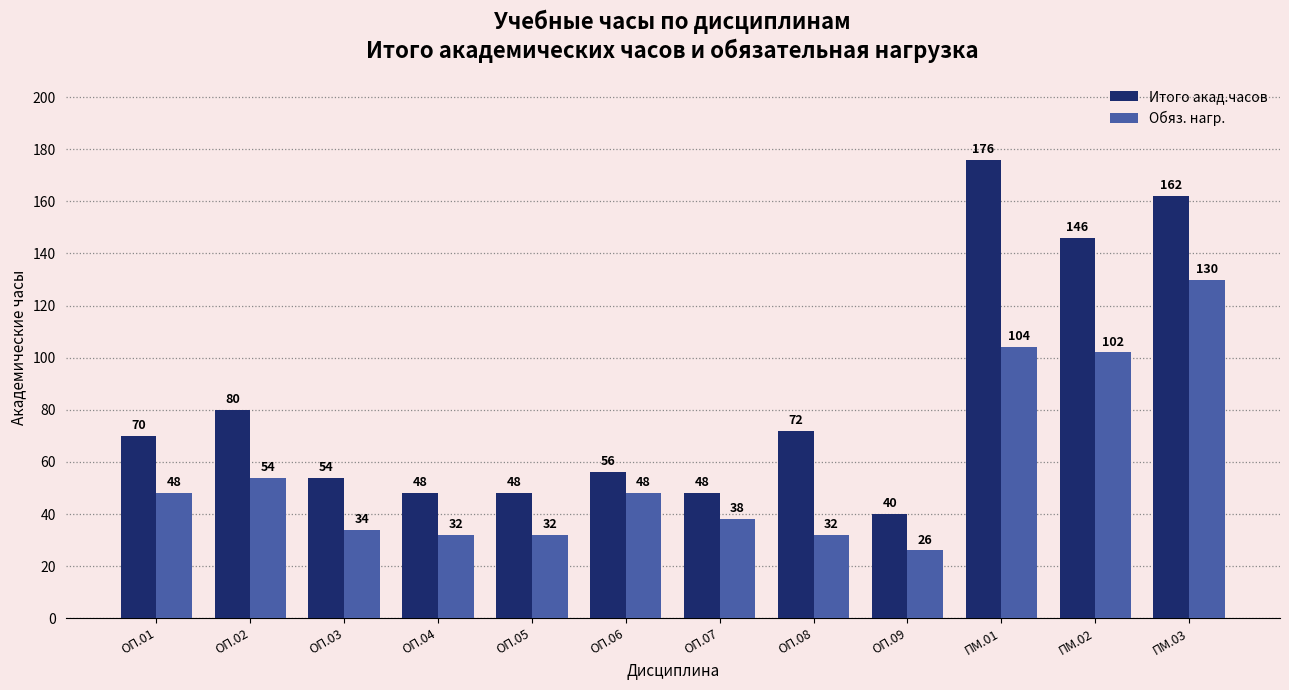

What is the sum of all Обяз. нагр. values?

680